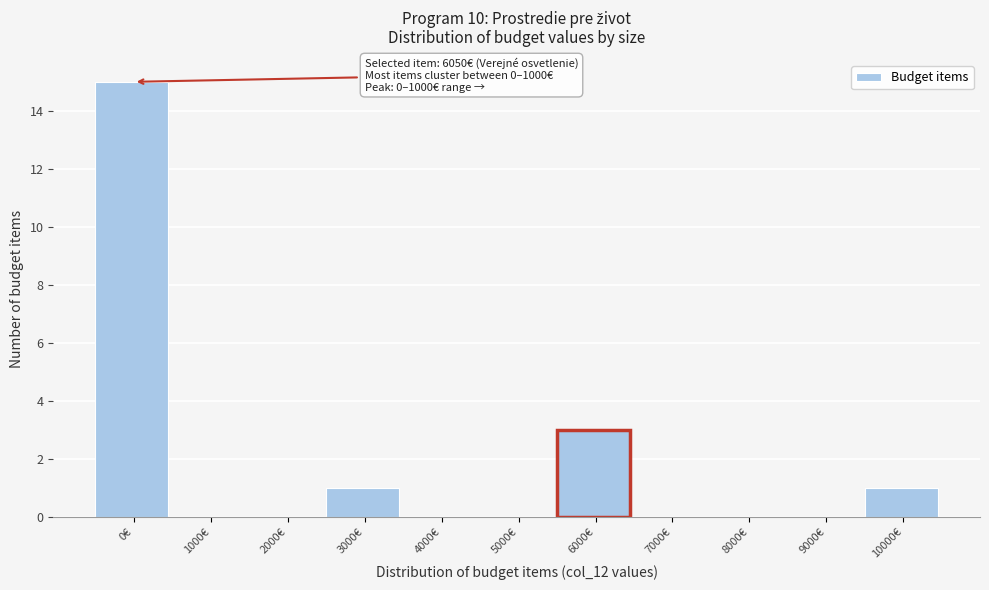

Reading left to right, list all the values displayed in this chart.

0€=15	1000€=0	2000€=0	3000€=1	4000€=0	5000€=0	6000€=3	7000€=0	8000€=0	9000€=0	10000€=1